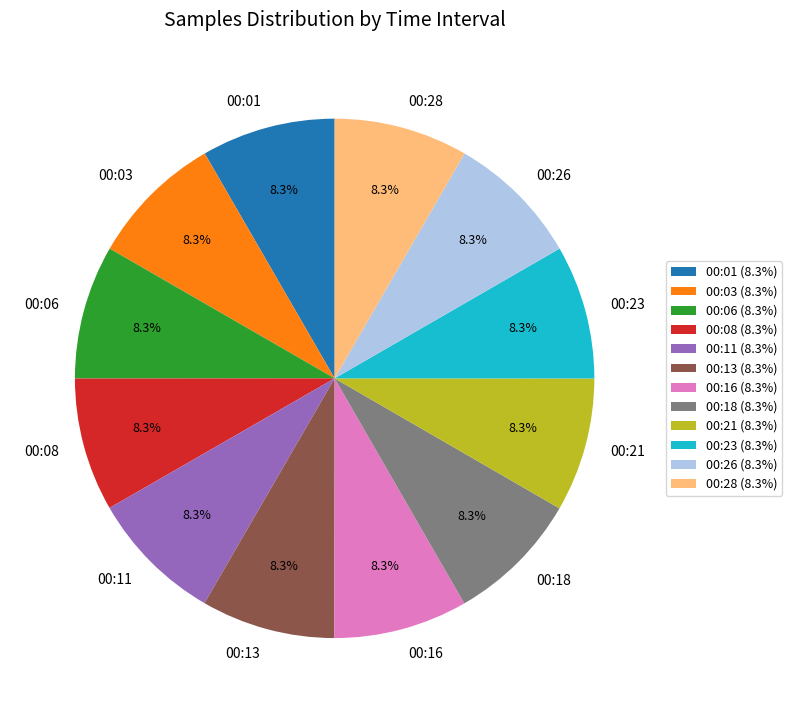

Is it true that 00:28 is 8% of the pie?

True